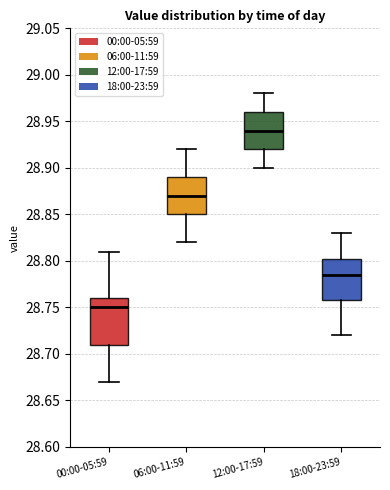

Where does the upper whisker of the box for 00:00-05:59 end on the y-axis? The values are not printed on the chart, so give them approximately, as read against the axis.

28.810